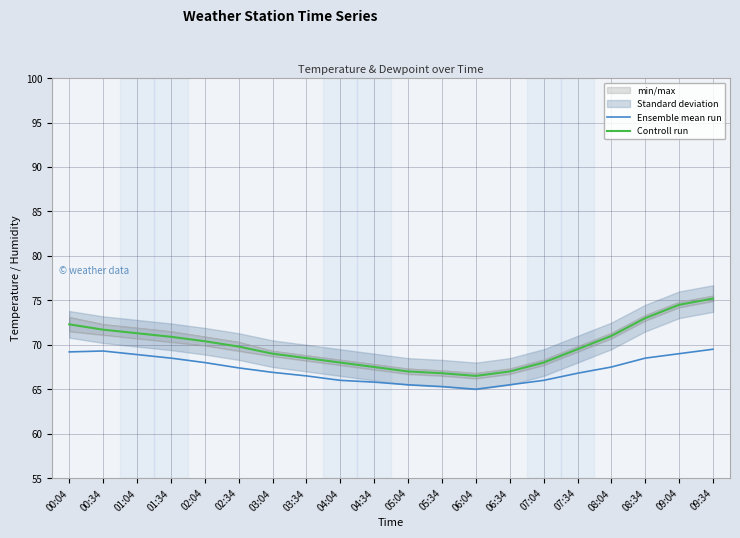

Reading left to right, what are all the values shown in this chart?

Ensemble mean run: 00:04=69.2	00:34=69.3	01:04=68.9	01:34=68.5	02:04=68.0	02:34=67.4	03:04=66.9	03:34=66.5	04:04=66.0	04:34=65.8	05:04=65.5	05:34=65.3	06:04=65.0	06:34=65.5	07:04=66.0	07:34=66.8	08:04=67.5	08:34=68.5	09:04=69.0	09:34=69.5
Controll run: 00:04=72.3	00:34=71.7	01:04=71.3	01:34=70.9	02:04=70.4	02:34=69.8	03:04=69.0	03:34=68.5	04:04=68.0	04:34=67.5	05:04=67.0	05:34=66.8	06:04=66.5	06:34=67.0	07:04=68.0	07:34=69.5	08:04=71.0	08:34=73.0	09:04=74.5	09:34=75.2